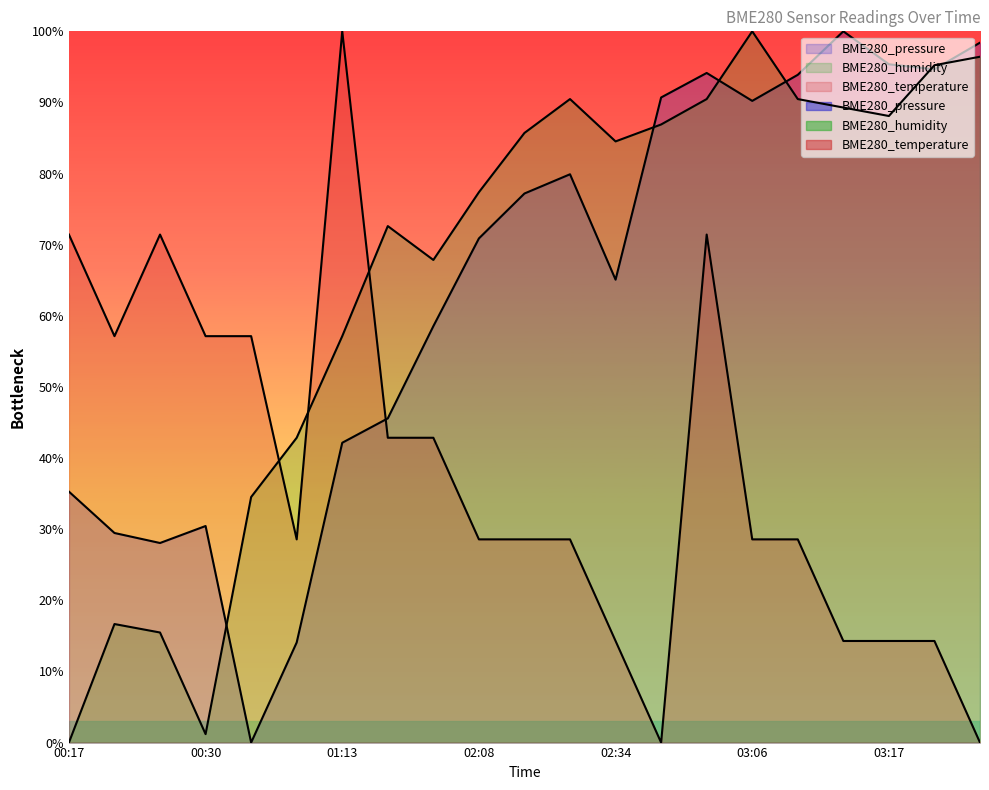

Reading right to left, extract all data points from this chart.

BME280_pressure: 03:24=98.4	03:21=94.7	03:17=95.4	03:14=100.0	03:10=93.9	03:06=90.2	03:03=94.1	02:48=90.7	02:34=65.1	02:15=79.9	02:11=77.2	02:08=70.9	01:42=58.5	01:39=45.6	01:13=42.2	01:06=14.1	00:55=0.0	00:30=30.5	00:24=28.1	00:20=29.5	00:17=35.3
BME280_humidity: 03:24=96.4	03:21=95.2	03:17=88.1	03:14=89.3	03:10=90.5	03:06=100.0	03:03=90.5	02:48=86.9	02:34=84.5	02:15=90.5	02:11=85.7	02:08=77.4	01:42=67.9	01:39=72.6	01:13=57.1	01:06=42.9	00:55=34.5	00:30=1.2	00:24=15.5	00:20=16.7	00:17=0.0
BME280_temperature: 03:24=0.0	03:21=14.3	03:17=14.3	03:14=14.3	03:10=28.6	03:06=28.6	03:03=71.4	02:48=0.0	02:34=14.3	02:15=28.6	02:11=28.6	02:08=28.6	01:42=42.9	01:39=42.9	01:13=100.0	01:06=28.6	00:55=57.1	00:30=57.1	00:24=71.4	00:20=57.1	00:17=71.4